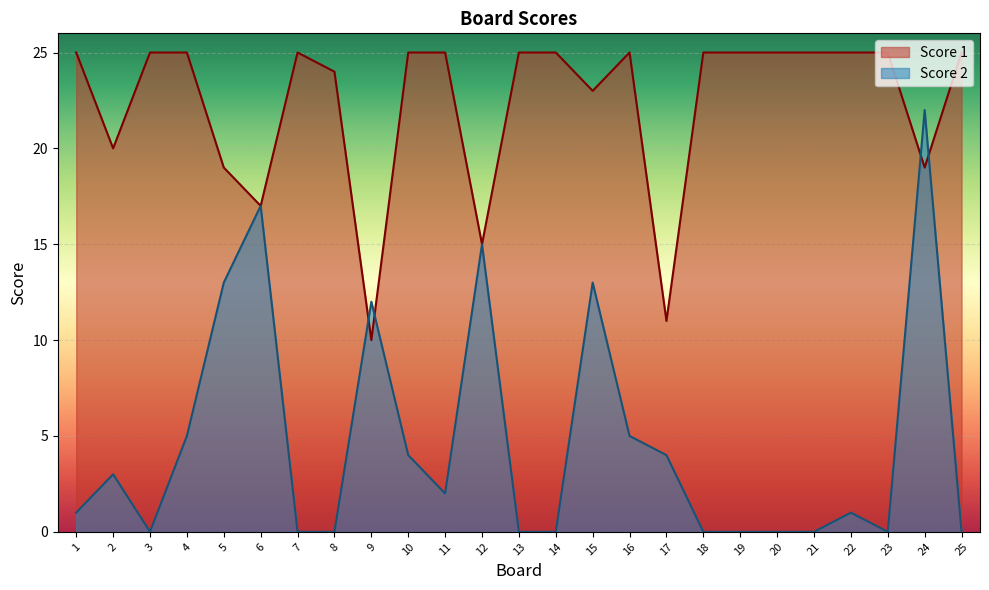

What is the greatest value displayed?

25